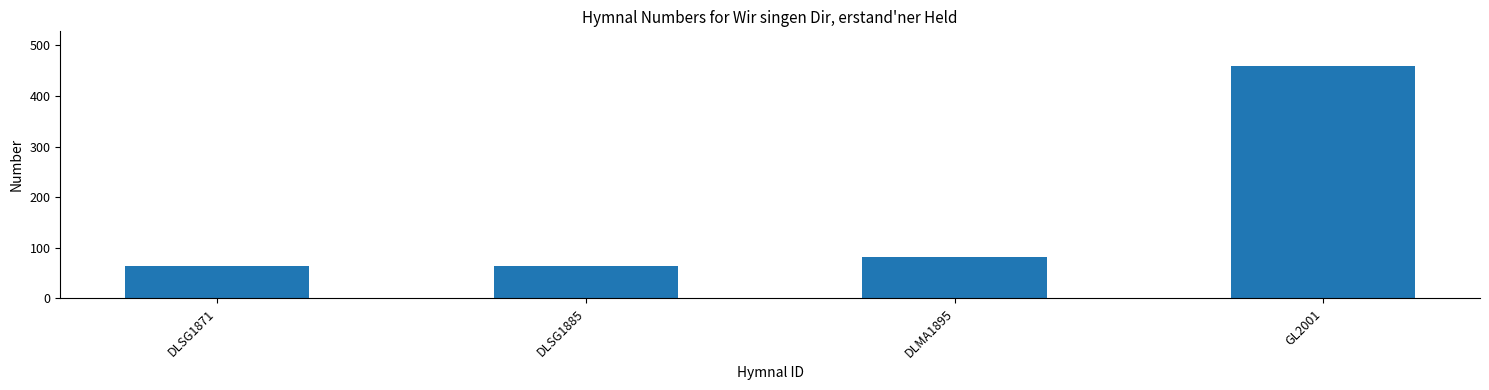

Which has a higher value, GL2001 or DLMA1895?

GL2001